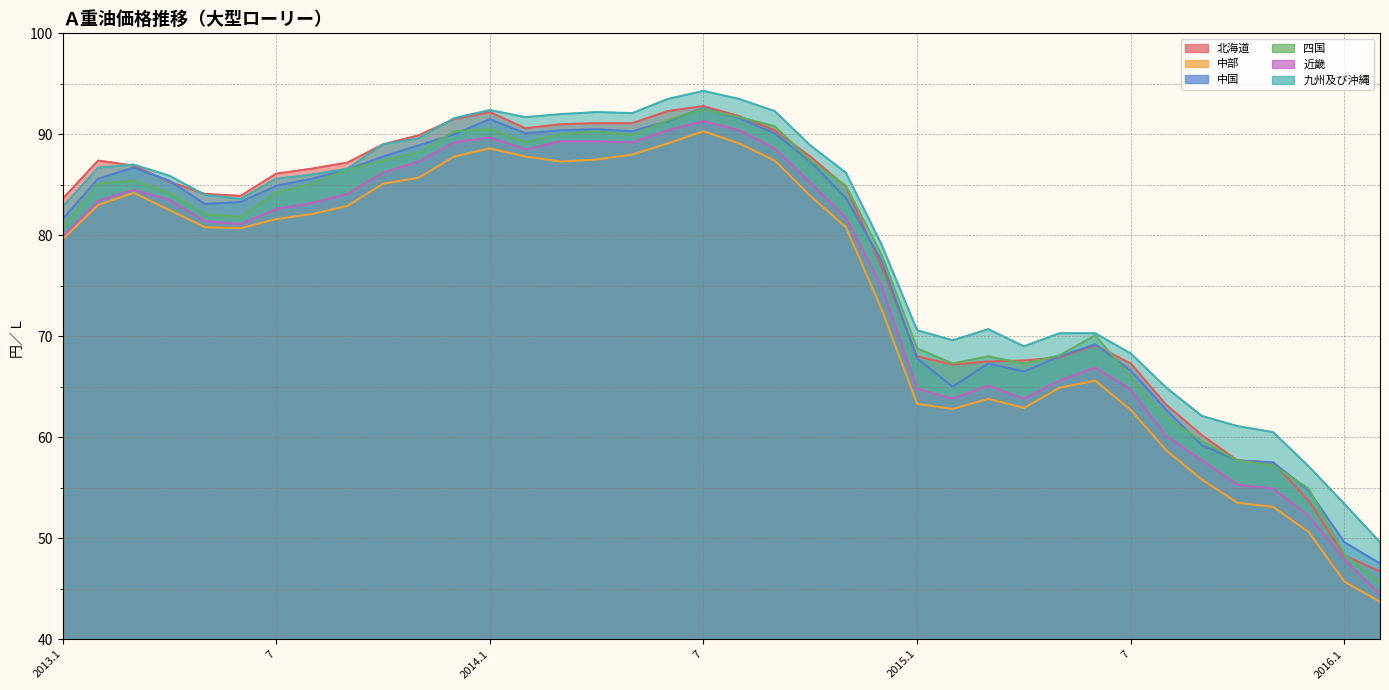

What is the difference between the maximum and minimum values in the 中部 series?

46.6